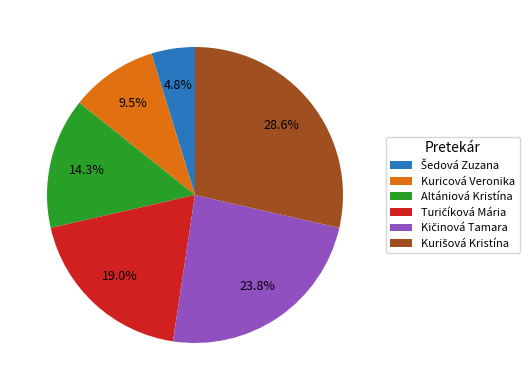

Does any single category account for the majority?

No